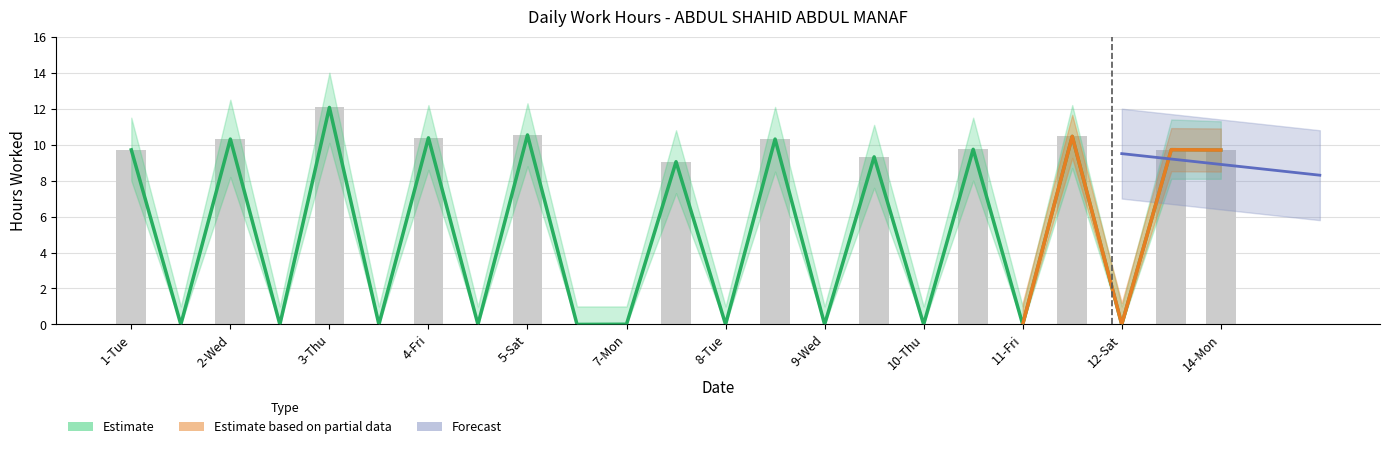

What is the value of the Hours Worked bar at the 1st from the left?

9.7